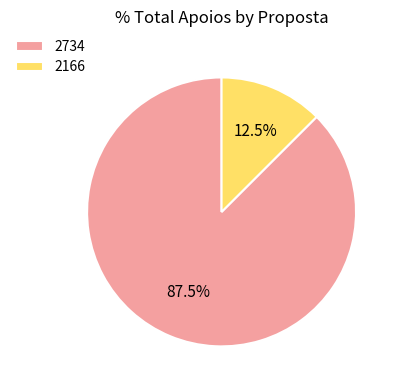

How many slices are in this pie chart?

2